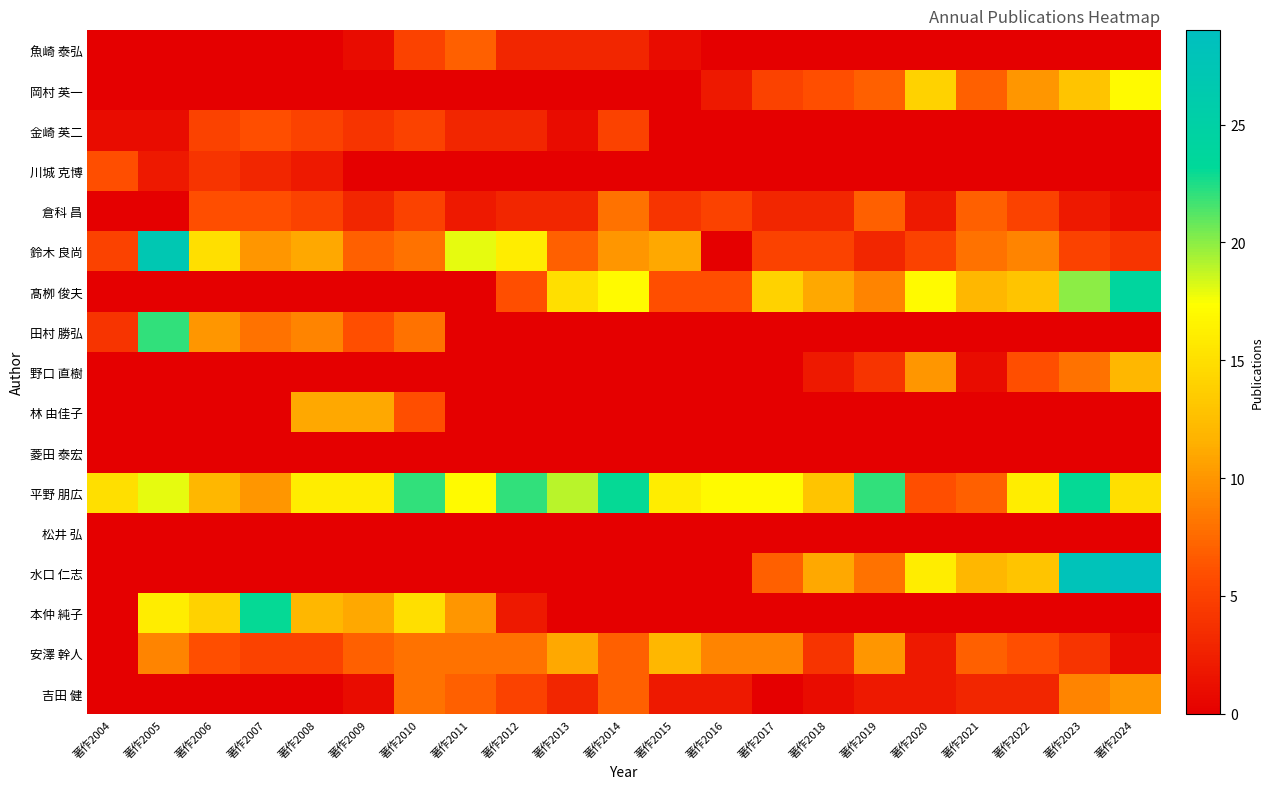

Reading left to right, what are all the values shown in this chart?

魚崎 泰弘: 著作2004=0	著作2005=0	著作2006=0	著作2007=0	著作2008=0	著作2009=1	著作2010=5	著作2011=7	著作2012=3	著作2013=3	著作2014=3	著作2015=1	著作2016=0	著作2017=0	著作2018=0	著作2019=0	著作2020=0	著作2021=0	著作2022=0	著作2023=0	著作2024=0
岡村 英一: 著作2004=0	著作2005=0	著作2006=0	著作2007=0	著作2008=0	著作2009=0	著作2010=0	著作2011=0	著作2012=0	著作2013=0	著作2014=0	著作2015=0	著作2016=2	著作2017=5	著作2018=6	著作2019=7	著作2020=14	著作2021=7	著作2022=10	著作2023=13	著作2024=17
金崎 英二: 著作2004=1	著作2005=1	著作2006=5	著作2007=6	著作2008=5	著作2009=4	著作2010=5	著作2011=3	著作2012=3	著作2013=1	著作2014=5	著作2015=0	著作2016=0	著作2017=0	著作2018=0	著作2019=0	著作2020=0	著作2021=0	著作2022=0	著作2023=0	著作2024=0
川城 克博: 著作2004=6	著作2005=2	著作2006=4	著作2007=3	著作2008=2	著作2009=0	著作2010=0	著作2011=0	著作2012=0	著作2013=0	著作2014=0	著作2015=0	著作2016=0	著作2017=0	著作2018=0	著作2019=0	著作2020=0	著作2021=0	著作2022=0	著作2023=0	著作2024=0
倉科 昌: 著作2004=0	著作2005=0	著作2006=6	著作2007=6	著作2008=5	著作2009=3	著作2010=5	著作2011=2	著作2012=3	著作2013=3	著作2014=8	著作2015=4	著作2016=5	著作2017=3	著作2018=3	著作2019=7	著作2020=2	著作2021=7	著作2022=5	著作2023=2	著作2024=1
鈴木 良尚: 著作2004=5	著作2005=27	著作2006=15	著作2007=10	著作2008=11	著作2009=7	著作2010=8	著作2011=18	著作2012=16	著作2013=7	著作2014=10	著作2015=11	著作2016=0	著作2017=5	著作2018=5	著作2019=3	著作2020=5	著作2021=8	著作2022=9	著作2023=5	著作2024=4
髙栁 俊夫: 著作2004=0	著作2005=0	著作2006=0	著作2007=0	著作2008=0	著作2009=0	著作2010=0	著作2011=0	著作2012=6	著作2013=15	著作2014=17	著作2015=6	著作2016=6	著作2017=14	著作2018=11	著作2019=9	著作2020=17	著作2021=12	著作2022=13	著作2023=20	著作2024=24
田村 勝弘: 著作2004=4	著作2005=22	著作2006=10	著作2007=8	著作2008=9	著作2009=6	著作2010=8	著作2011=0	著作2012=0	著作2013=0	著作2014=0	著作2015=0	著作2016=0	著作2017=0	著作2018=0	著作2019=0	著作2020=0	著作2021=0	著作2022=0	著作2023=0	著作2024=0
野口 直樹: 著作2004=0	著作2005=0	著作2006=0	著作2007=0	著作2008=0	著作2009=0	著作2010=0	著作2011=0	著作2012=0	著作2013=0	著作2014=0	著作2015=0	著作2016=0	著作2017=0	著作2018=2	著作2019=4	著作2020=10	著作2021=1	著作2022=6	著作2023=8	著作2024=12
林 由佳子: 著作2004=0	著作2005=0	著作2006=0	著作2007=0	著作2008=11	著作2009=11	著作2010=6	著作2011=0	著作2012=0	著作2013=0	著作2014=0	著作2015=0	著作2016=0	著作2017=0	著作2018=0	著作2019=0	著作2020=0	著作2021=0	著作2022=0	著作2023=0	著作2024=0
菱田 泰宏: 著作2004=0	著作2005=0	著作2006=0	著作2007=0	著作2008=0	著作2009=0	著作2010=0	著作2011=0	著作2012=0	著作2013=0	著作2014=0	著作2015=0	著作2016=0	著作2017=0	著作2018=0	著作2019=0	著作2020=0	著作2021=0	著作2022=0	著作2023=0	著作2024=0
平野 朋広: 著作2004=15	著作2005=18	著作2006=12	著作2007=10	著作2008=16	著作2009=16	著作2010=22	著作2011=17	著作2012=22	著作2013=19	著作2014=23	著作2015=16	著作2016=17	著作2017=17	著作2018=13	著作2019=22	著作2020=6	著作2021=7	著作2022=16	著作2023=23	著作2024=15
松井 弘: 著作2004=0	著作2005=0	著作2006=0	著作2007=0	著作2008=0	著作2009=0	著作2010=0	著作2011=0	著作2012=0	著作2013=0	著作2014=0	著作2015=0	著作2016=0	著作2017=0	著作2018=0	著作2019=0	著作2020=0	著作2021=0	著作2022=0	著作2023=0	著作2024=0
水口 仁志: 著作2004=0	著作2005=0	著作2006=0	著作2007=0	著作2008=0	著作2009=0	著作2010=0	著作2011=0	著作2012=0	著作2013=0	著作2014=0	著作2015=0	著作2016=0	著作2017=7	著作2018=11	著作2019=8	著作2020=16	著作2021=12	著作2022=13	著作2023=28	著作2024=29
本仲 純子: 著作2004=0	著作2005=16	著作2006=14	著作2007=23	著作2008=12	著作2009=11	著作2010=15	著作2011=10	著作2012=2	著作2013=0	著作2014=0	著作2015=0	著作2016=0	著作2017=0	著作2018=0	著作2019=0	著作2020=0	著作2021=0	著作2022=0	著作2023=0	著作2024=0
安澤 幹人: 著作2004=0	著作2005=9	著作2006=6	著作2007=5	著作2008=5	著作2009=7	著作2010=8	著作2011=8	著作2012=8	著作2013=11	著作2014=7	著作2015=12	著作2016=9	著作2017=9	著作2018=4	著作2019=10	著作2020=2	著作2021=7	著作2022=6	著作2023=4	著作2024=1
吉田 健: 著作2004=0	著作2005=0	著作2006=0	著作2007=0	著作2008=0	著作2009=1	著作2010=8	著作2011=7	著作2012=5	著作2013=3	著作2014=7	著作2015=2	著作2016=2	著作2017=0	著作2018=1	著作2019=2	著作2020=2	著作2021=3	著作2022=3	著作2023=9	著作2024=10